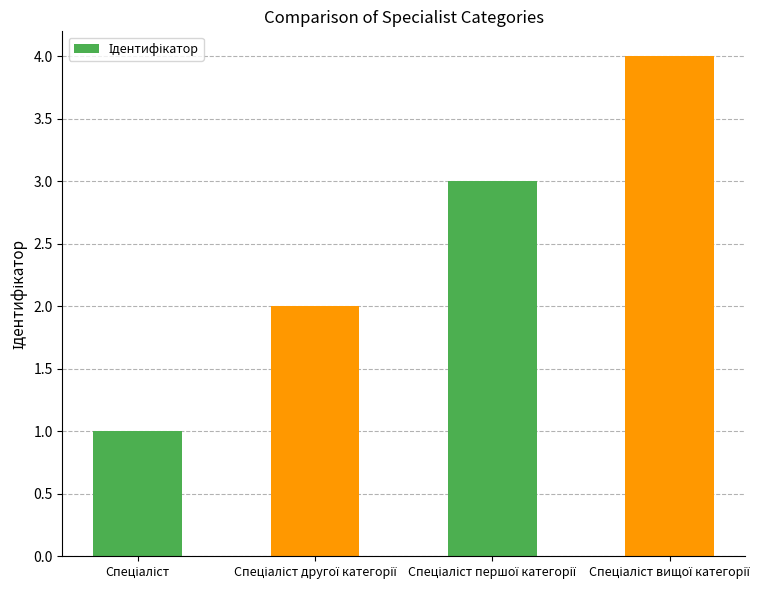

How many data points does each series have?

4